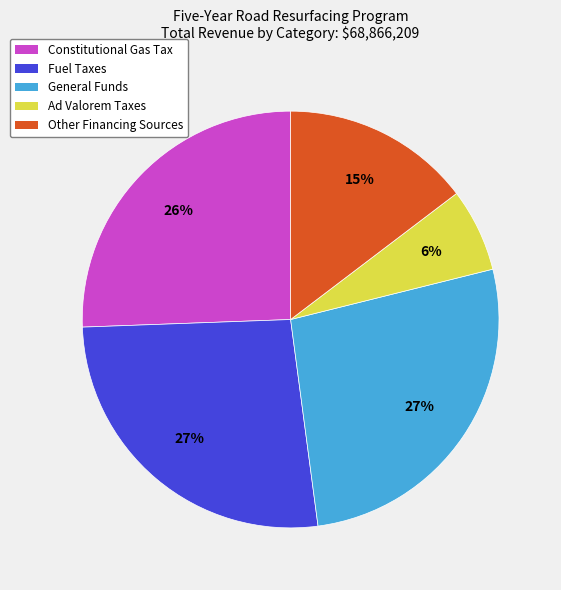

Which has a higher value, Constitutional Gas Tax or Fuel Taxes?

Fuel Taxes